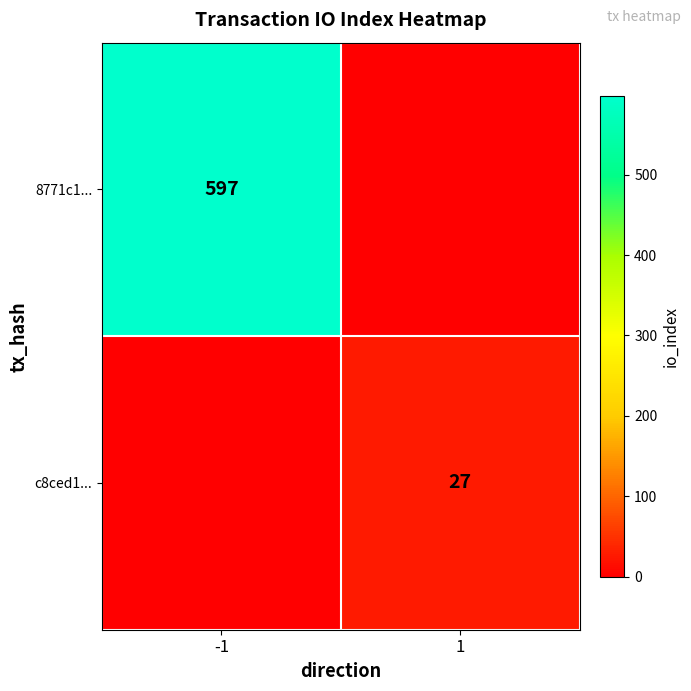

Is the value of c8ced1... at 1 greater than the value of 8771c1... at -1?

No